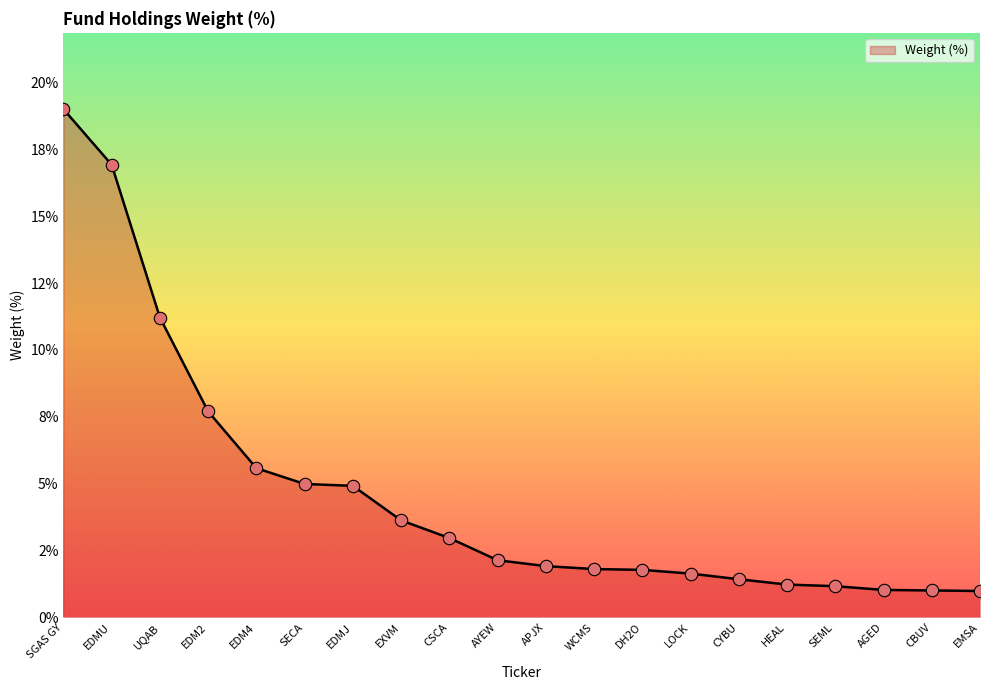

Is this an area chart (filled region under the line)?

Yes